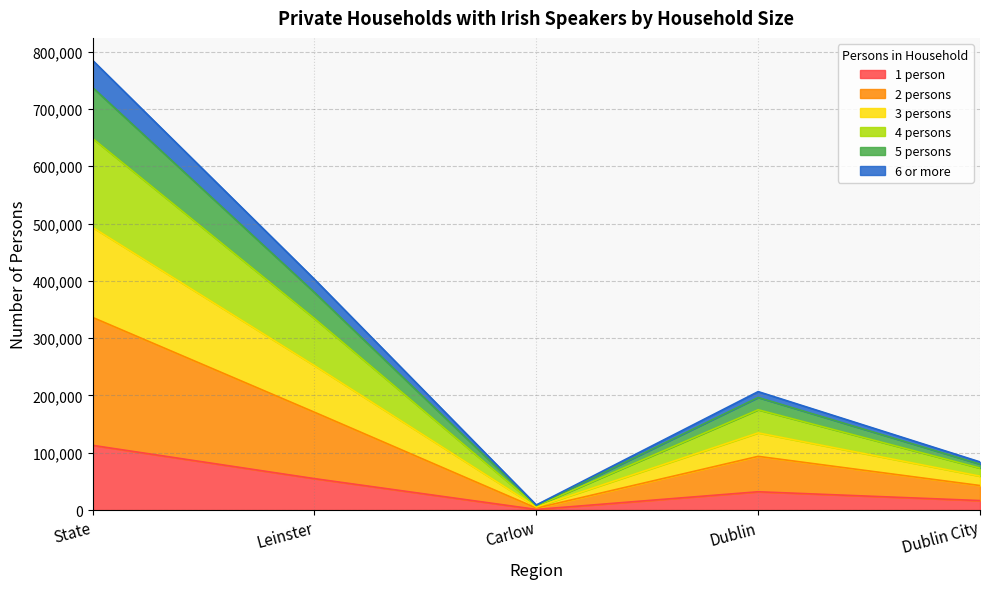

True or false: 5 persons and 3 persons intersect in this chart.

False